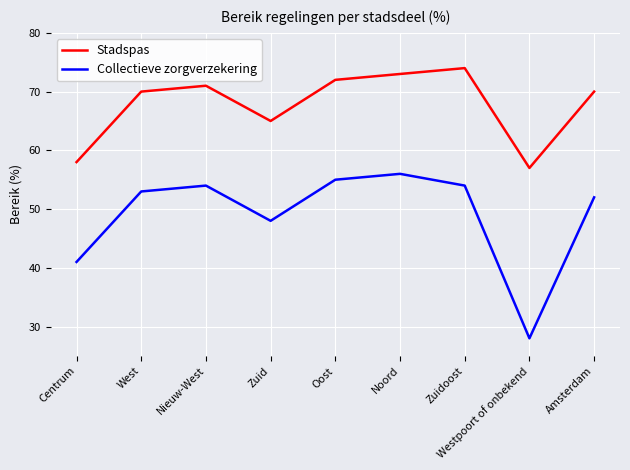

What position from the right is Noord?

4